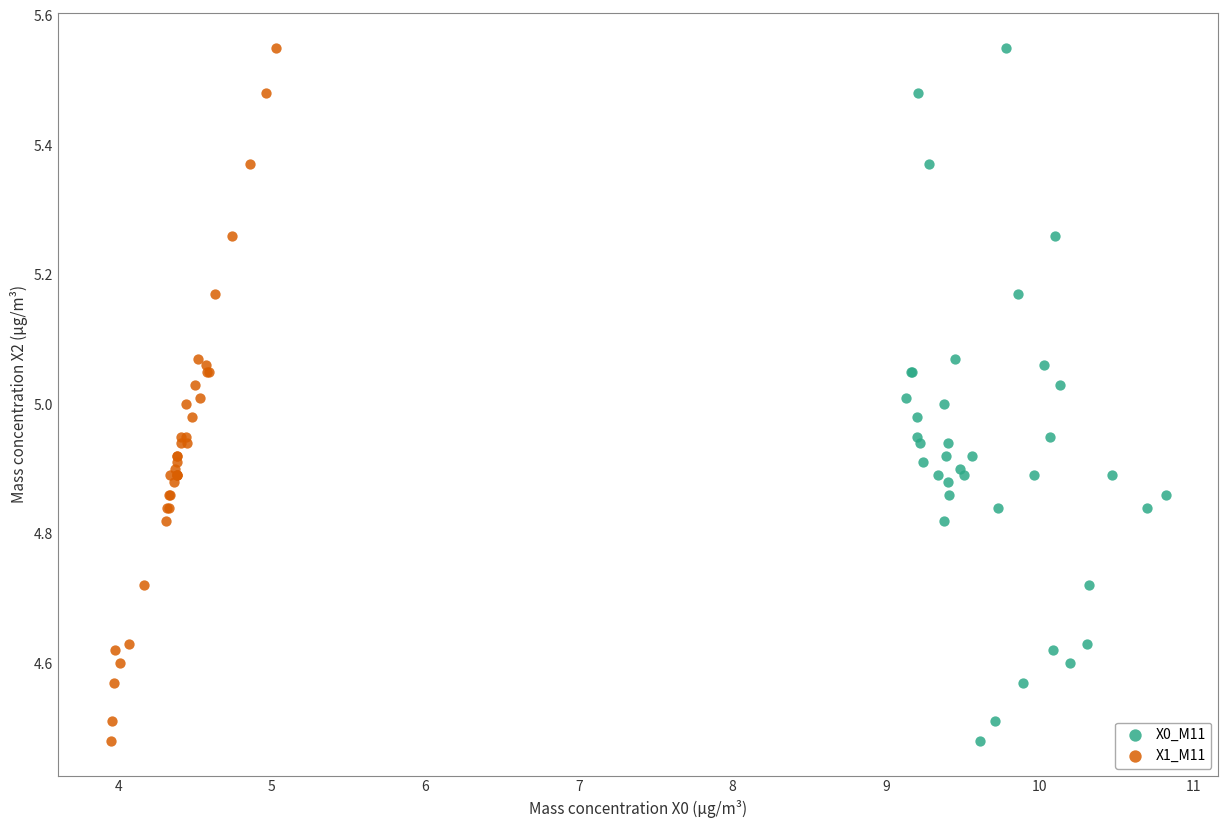

What are all the series names shown in the legend?

X0_M11, X1_M11